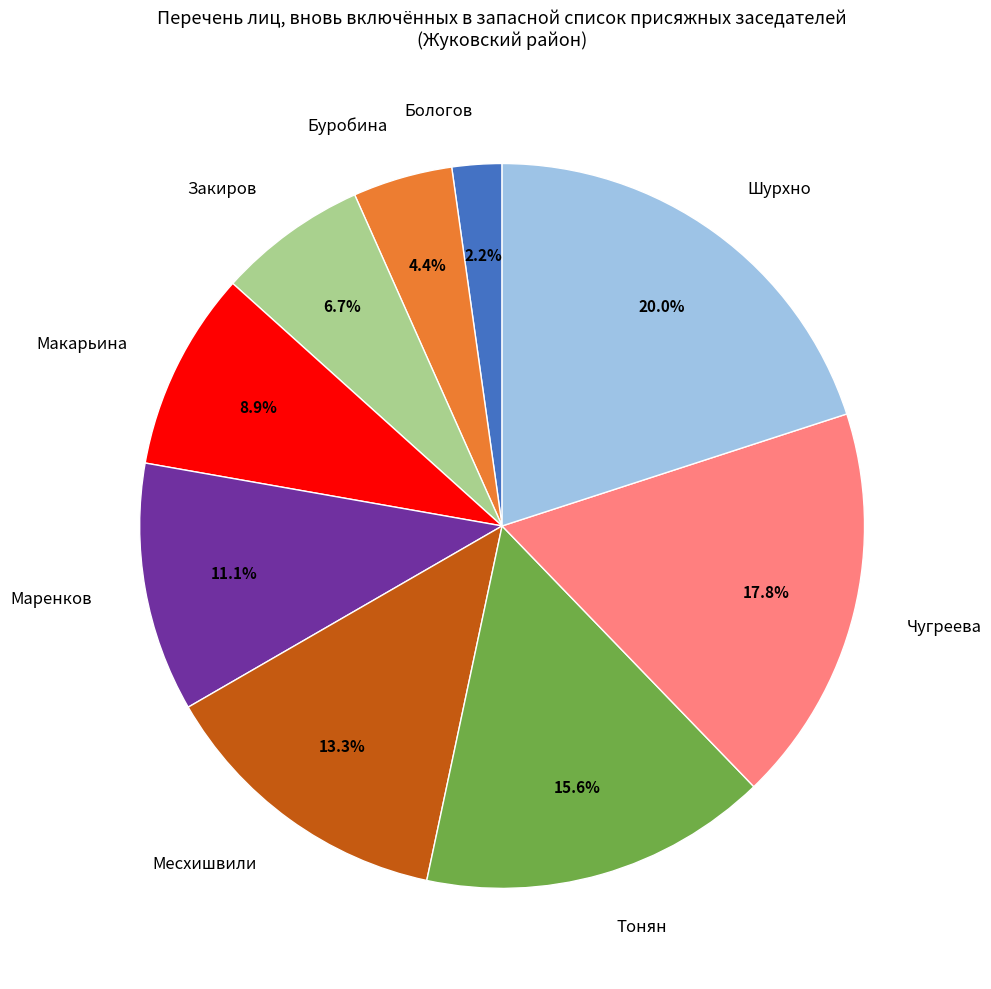

Which category has the biggest portion of the pie?

Шурхно